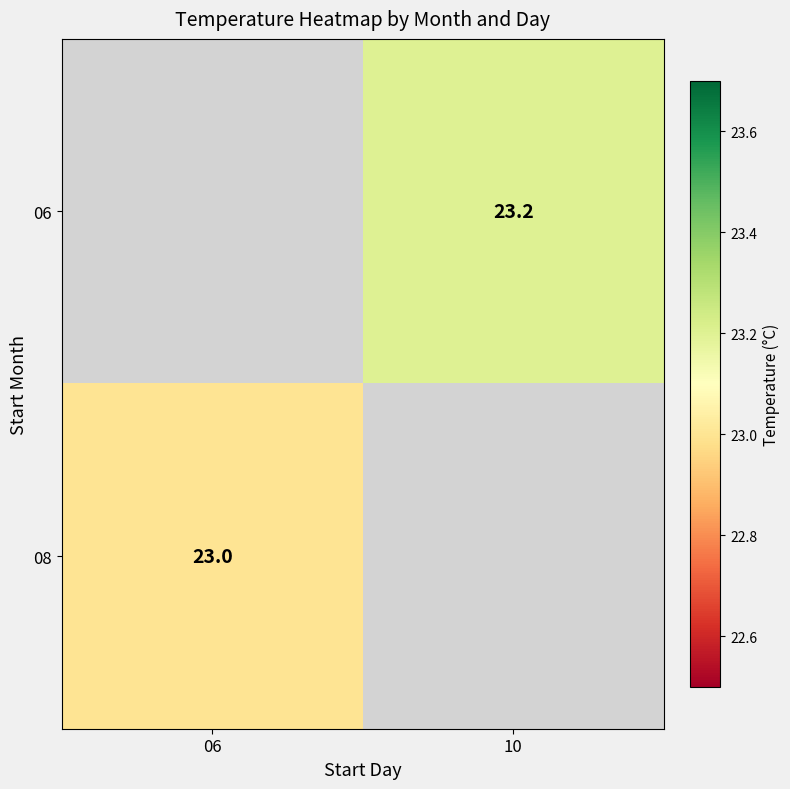

Is the value of 06 at 10 greater than the value of 08 at 06?

Yes